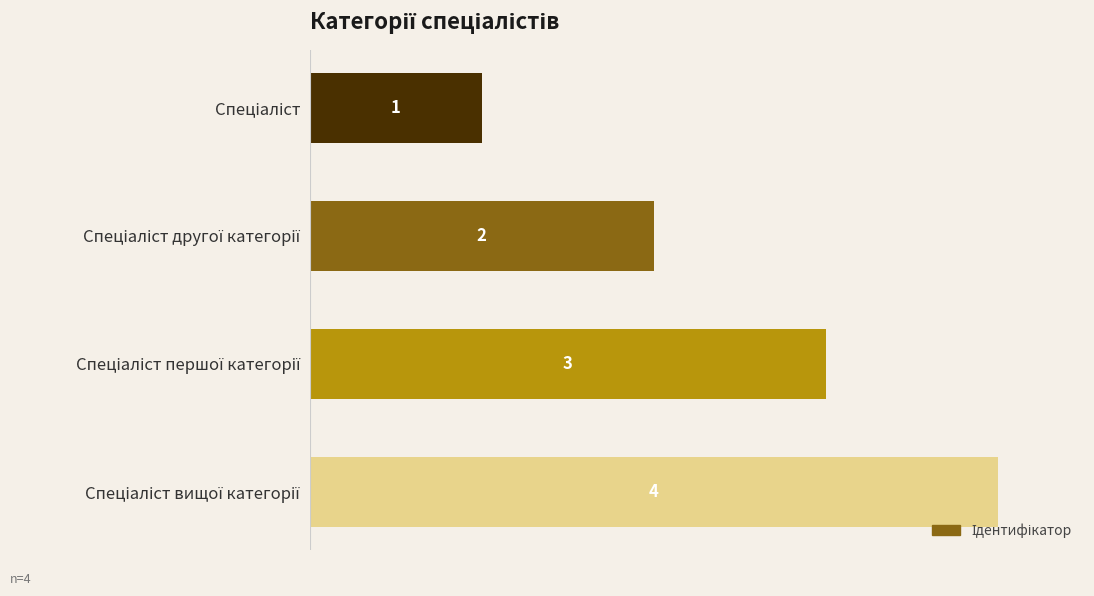

What is the difference between the maximum and minimum values?

3